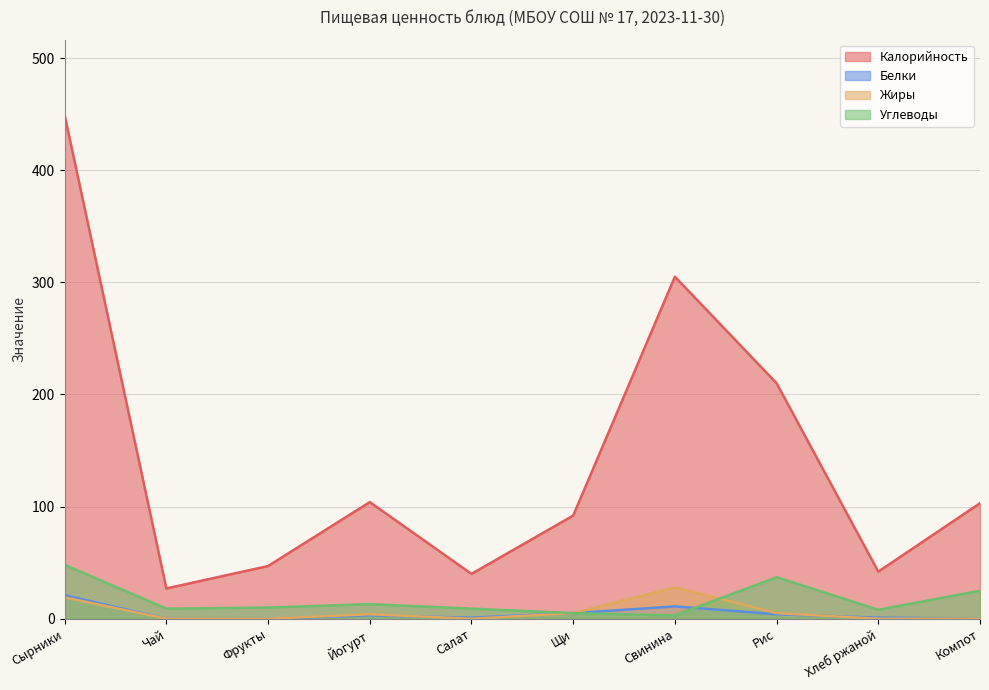

True or false: Белки and Калорийность cross at least once.

False